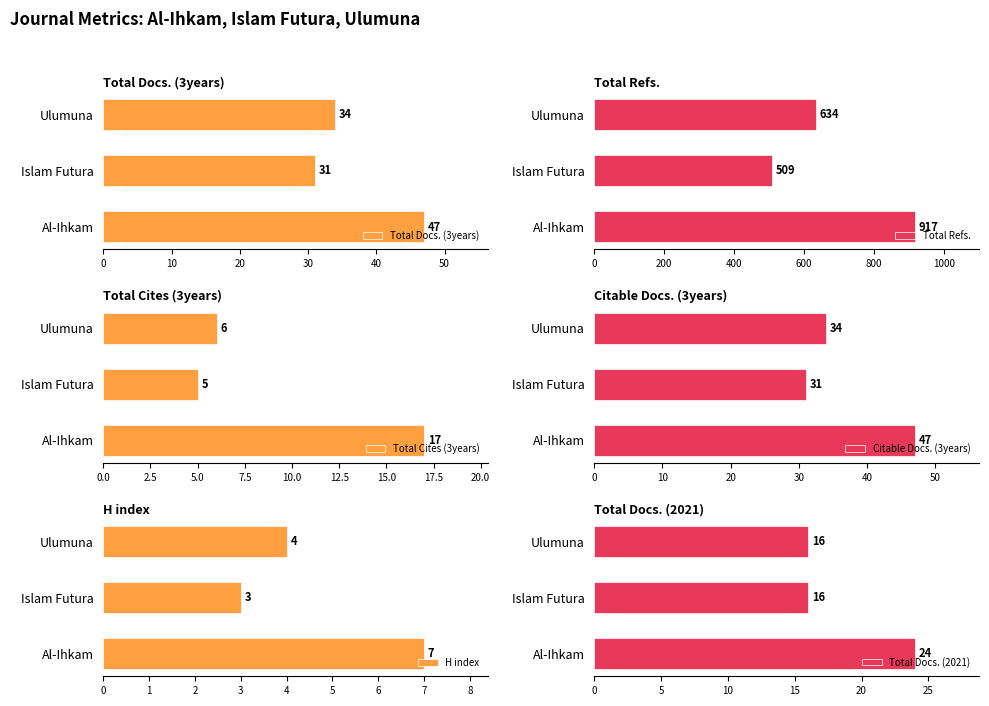

At which label is Total Docs. (3years) closest to 39?

Ulumuna